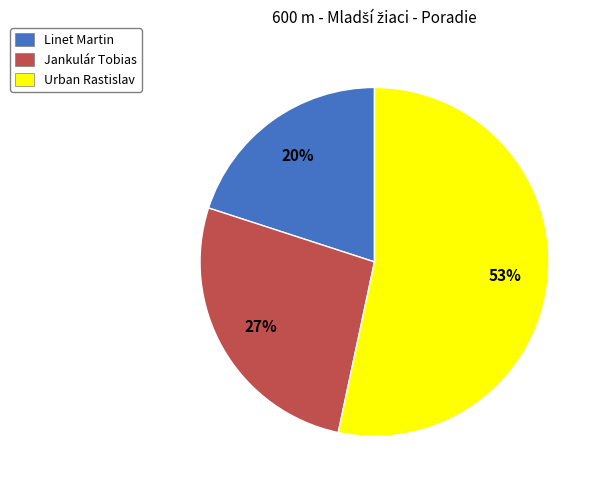

The Jankulár Tobias slice represents 27% of the pie. True or false?

True